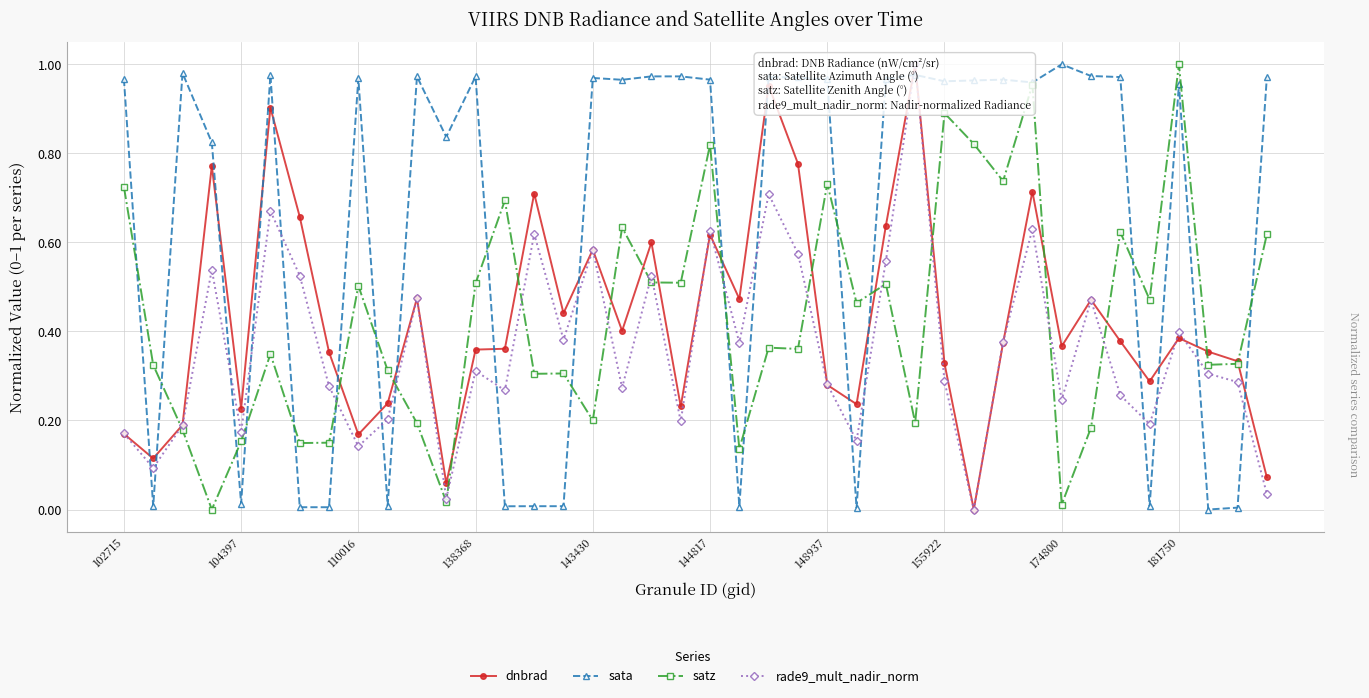

Between 39 and 34, which is larger?

34